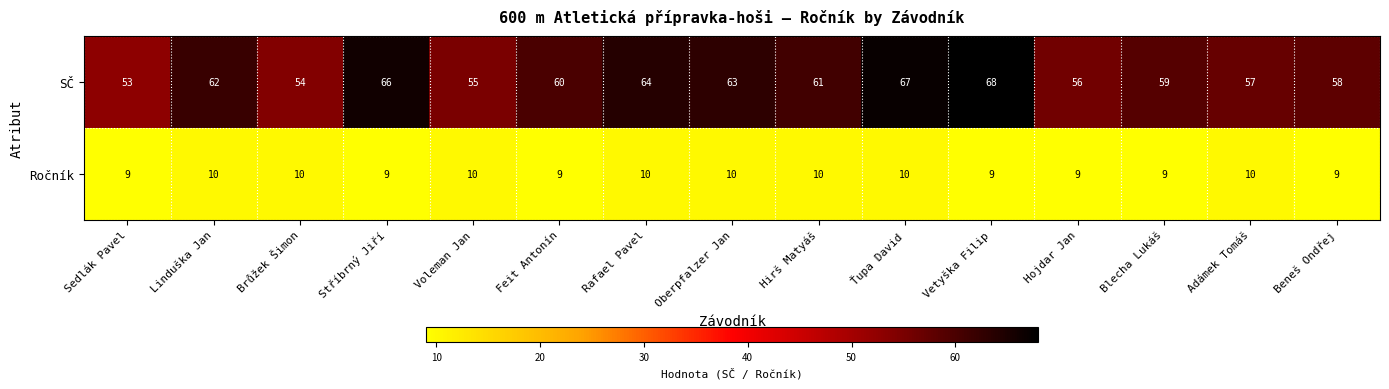

Reading right to left, extract all data points from this chart.

SČ: 58	57	59	56	68	67	61	63	64	60	55	66	54	62	53
Ročník: 9	10	9	9	9	10	10	10	10	9	10	9	10	10	9